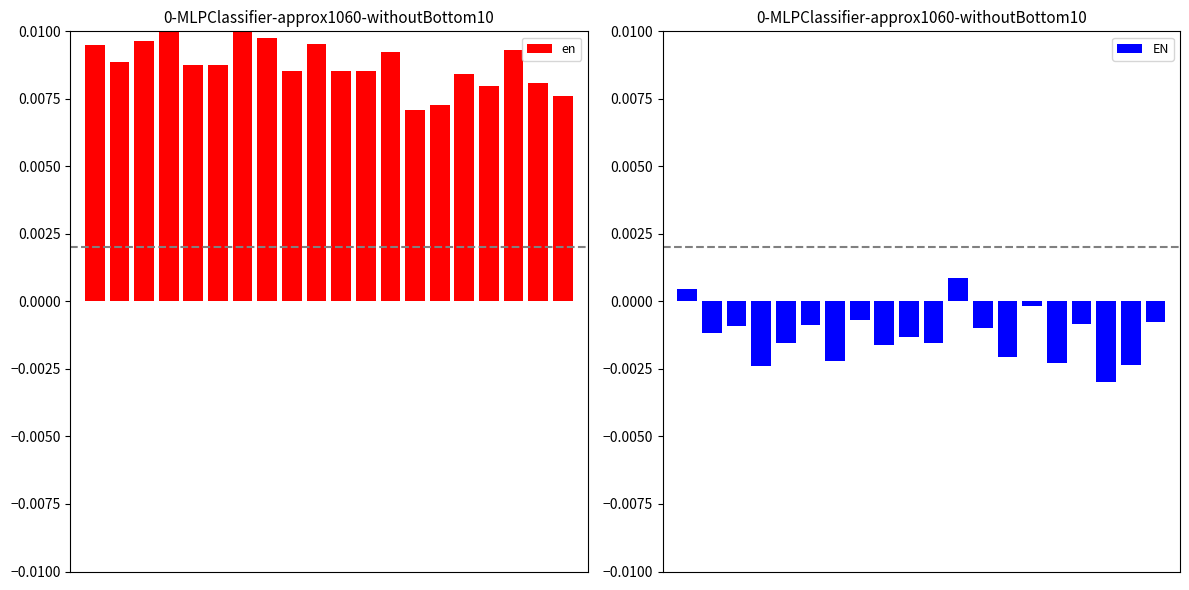

Reading left to right, list all the values displayed in this chart.

en: 0=0.0	1=0.0	2=0.0	3=0.0	4=0.0	5=0.0	6=0.0	7=0.0	8=0.0	9=0.0	10=0.0	11=0.0	12=0.0	13=0.0	14=0.0	15=0.0	16=0.0	17=0.0	18=0.0	19=0.0
EN: 0=0.0	1=-0.0	2=-0.0	3=-0.0	4=-0.0	5=-0.0	6=-0.0	7=-0.0	8=-0.0	9=-0.0	10=-0.0	11=0.0	12=-0.0	13=-0.0	14=-0.0	15=-0.0	16=-0.0	17=-0.0	18=-0.0	19=-0.0